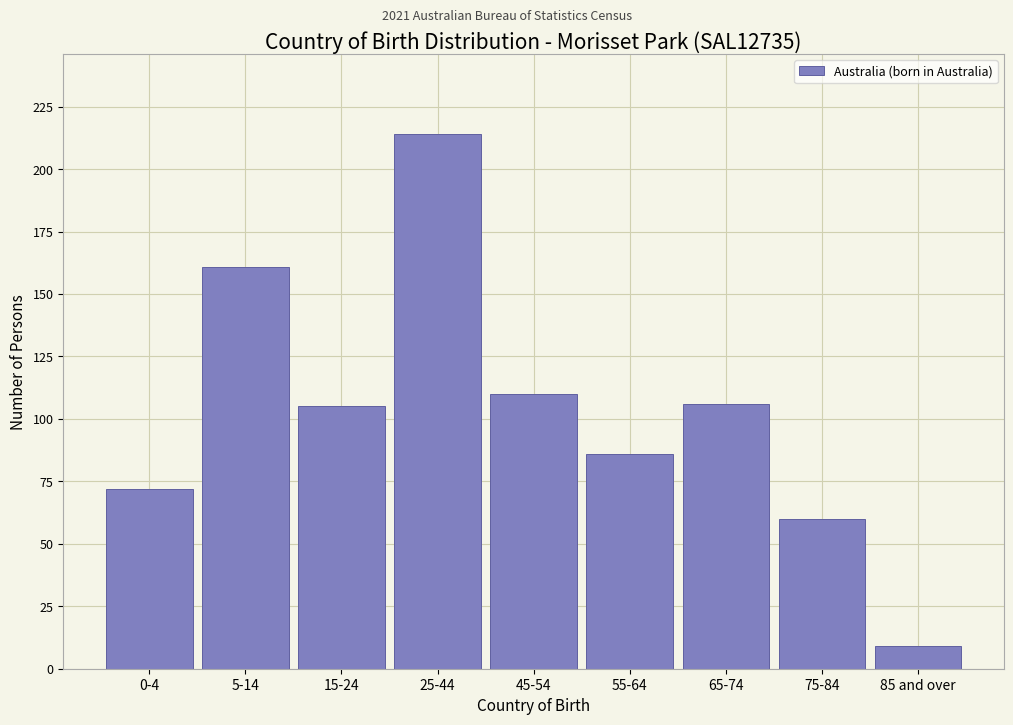

Reading right to left, what are all the values shown in this chart?

85 and over=9	75-84=60	65-74=106	55-64=86	45-54=110	25-44=214	15-24=105	5-14=161	0-4=72